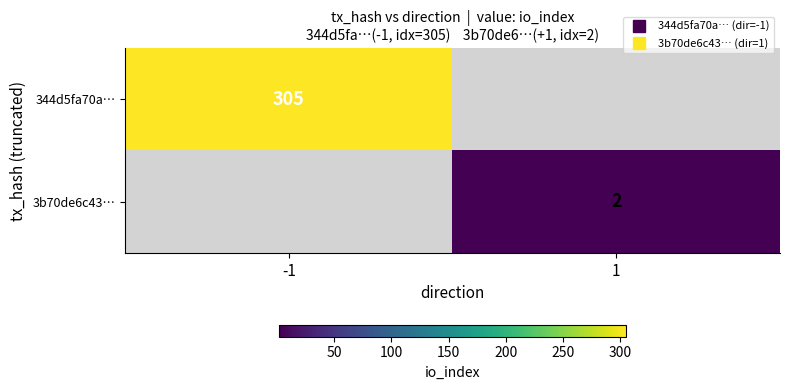

How many data points does each series have?

2